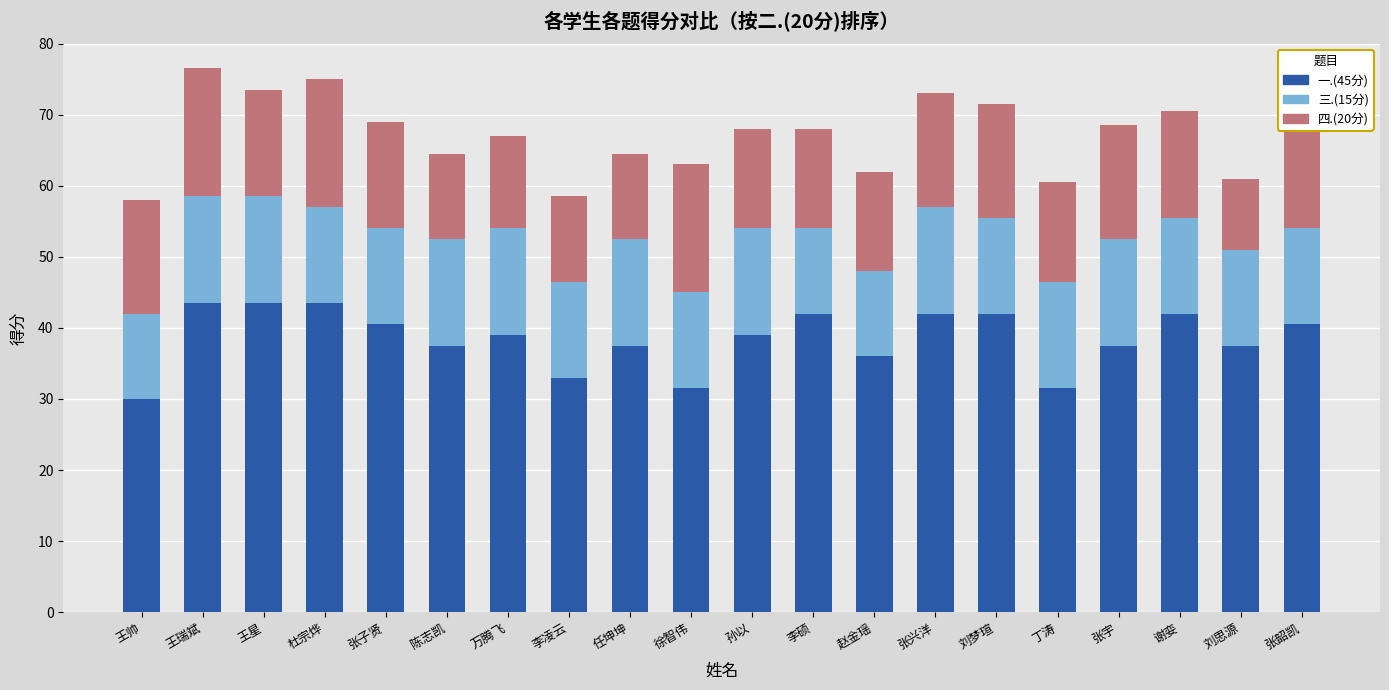

Is it true that 一.(45分) equals 33.0 at 李凌云?

True